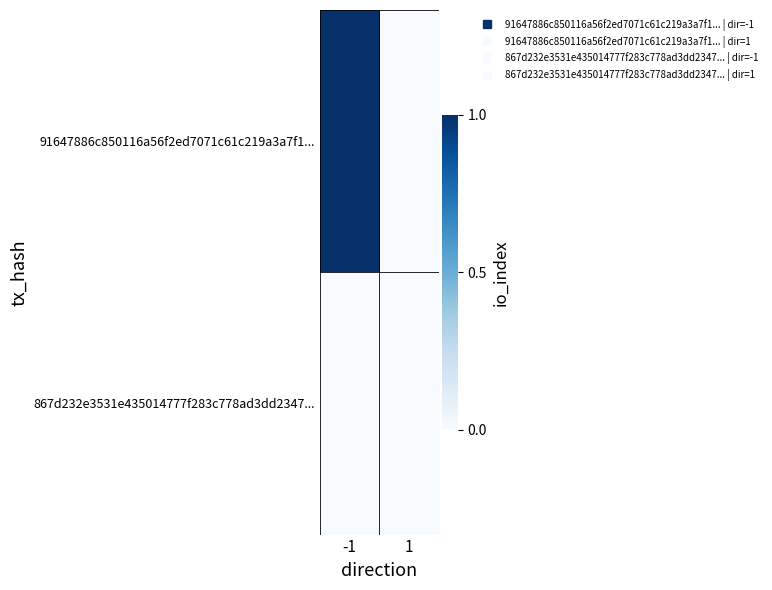

Which series changed the most between -1 and 1?

91647886c850116a56f2ed7071c61c219a3a7f1...